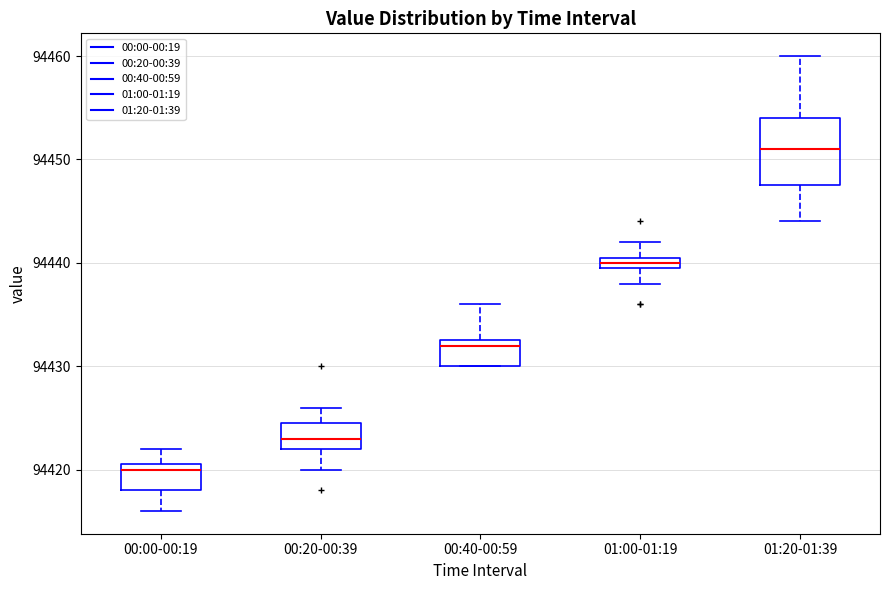

Comparing the boxes themselves (not the whiskers), which one is the tallest?

01:20-01:39